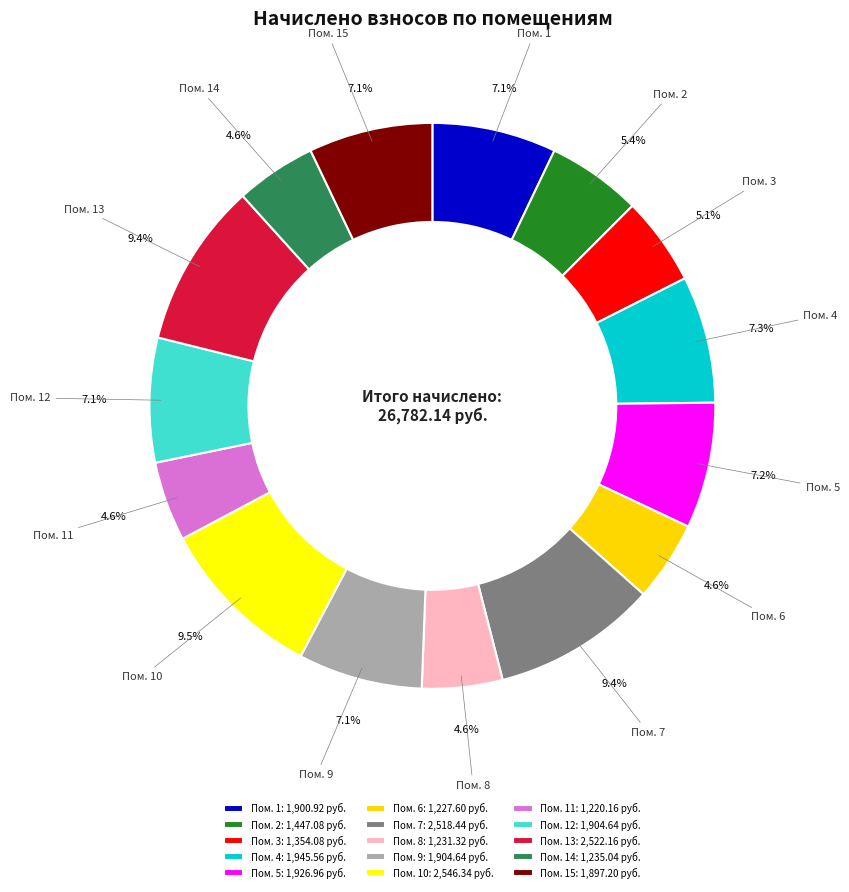

What is the ratio of the value at Пом. 10 to the value at Пом. 14?

2.1